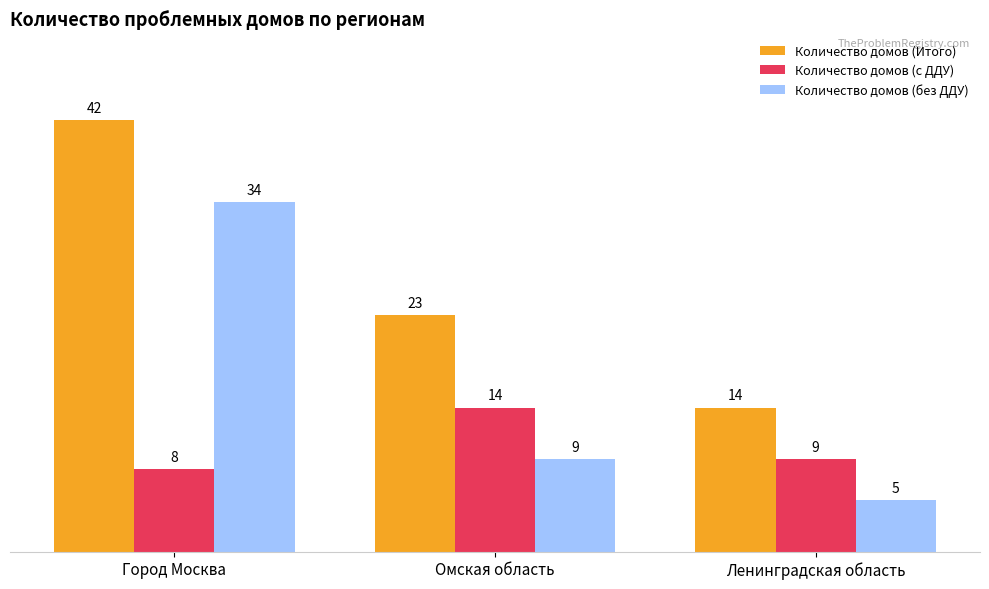

What position from the left is Ленинградская область?

3